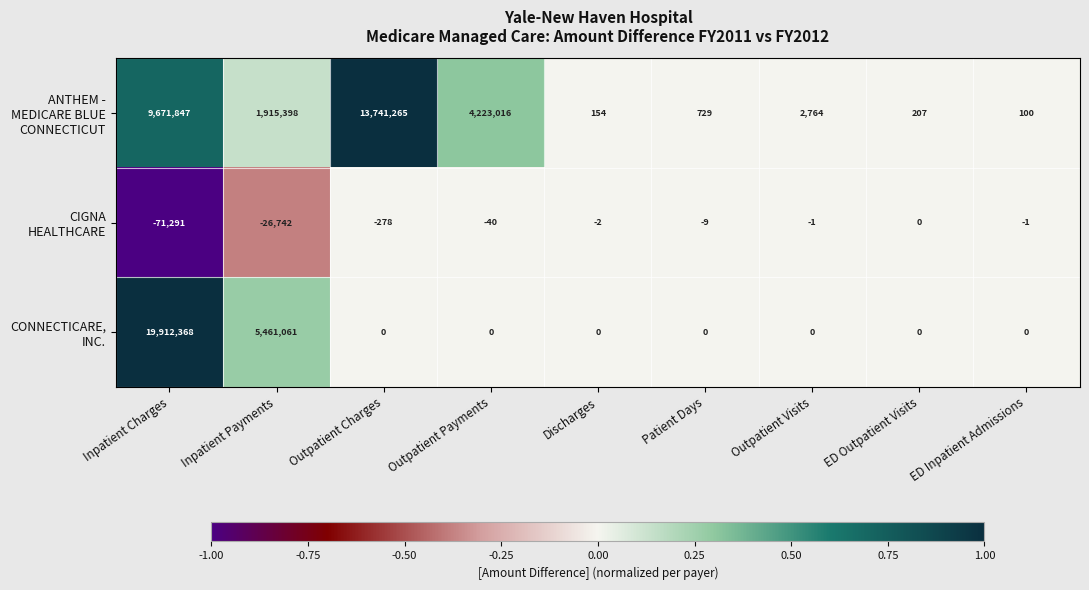

At which category is the sum across all series the highest?

Inpatient Charges